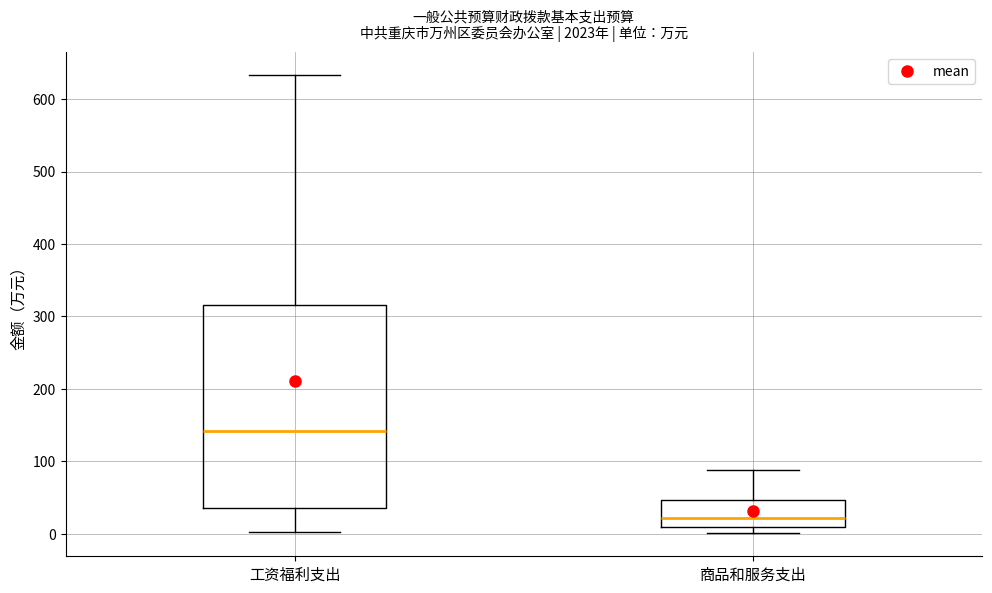

Reading left to right, read every box against the y-axis: the position of its median line, the range the box covers, and the ends of its whiskers. The values are not printed on the chart, so give them approximately, as read against the axis.

工资福利支出: median 140, box 40 to 320, whiskers 0 to 630
商品和服务支出: median 20, box 10 to 50, whiskers 0 to 90